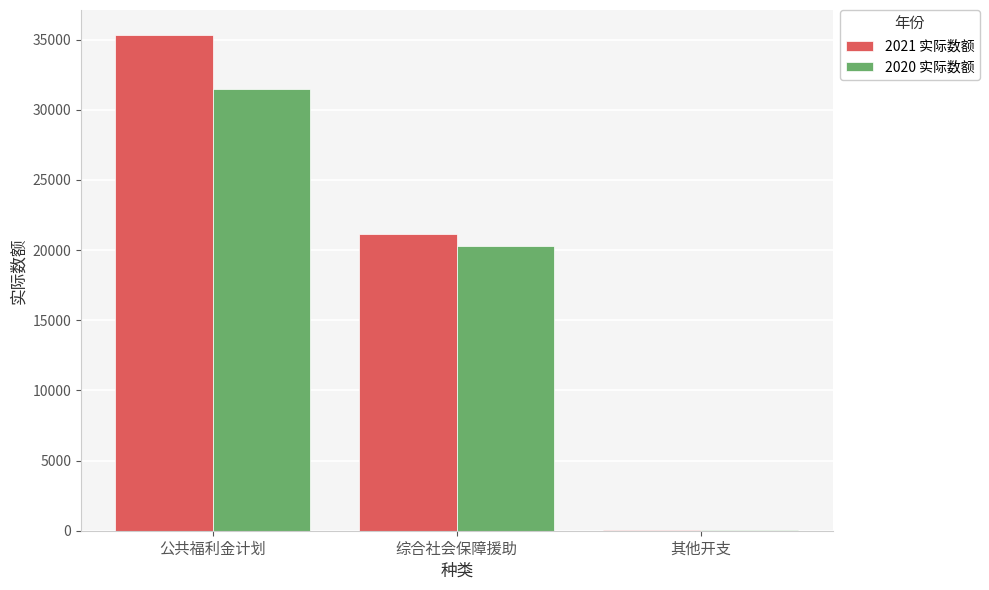

Reading left to right, list all the values displayed in this chart.

2021 实际数额: 公共福利金计划=35346	综合社会保障援助=21158	其他开支=58
2020 实际数额: 公共福利金计划=31513	综合社会保障援助=20305	其他开支=72